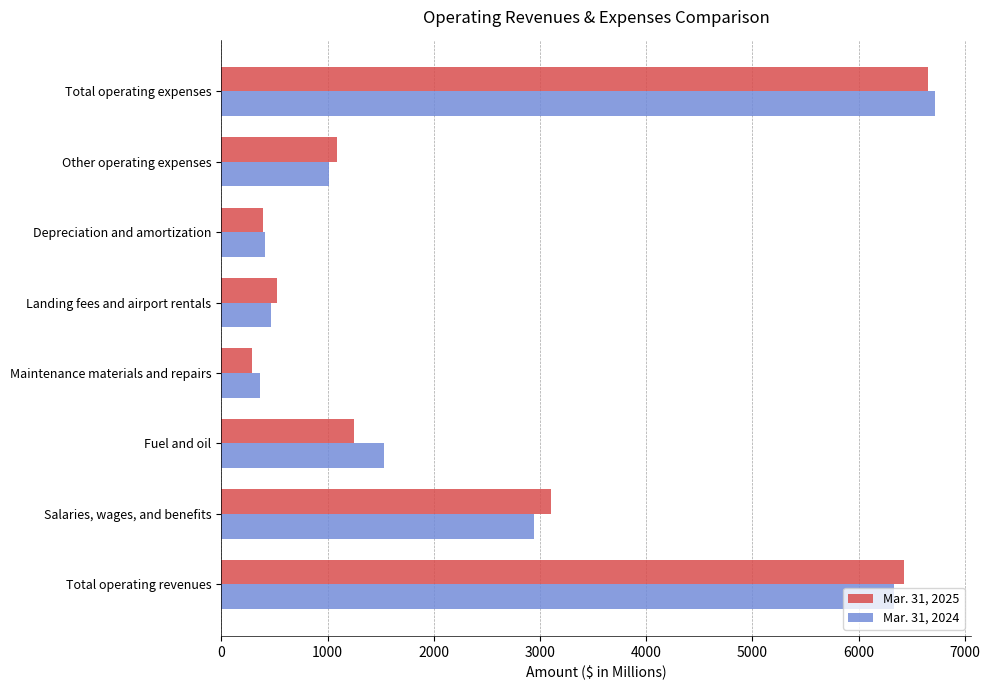

What is the sum of the Mar. 31, 2025 values at Fuel and oil and Salaries, wages, and benefits?

4351